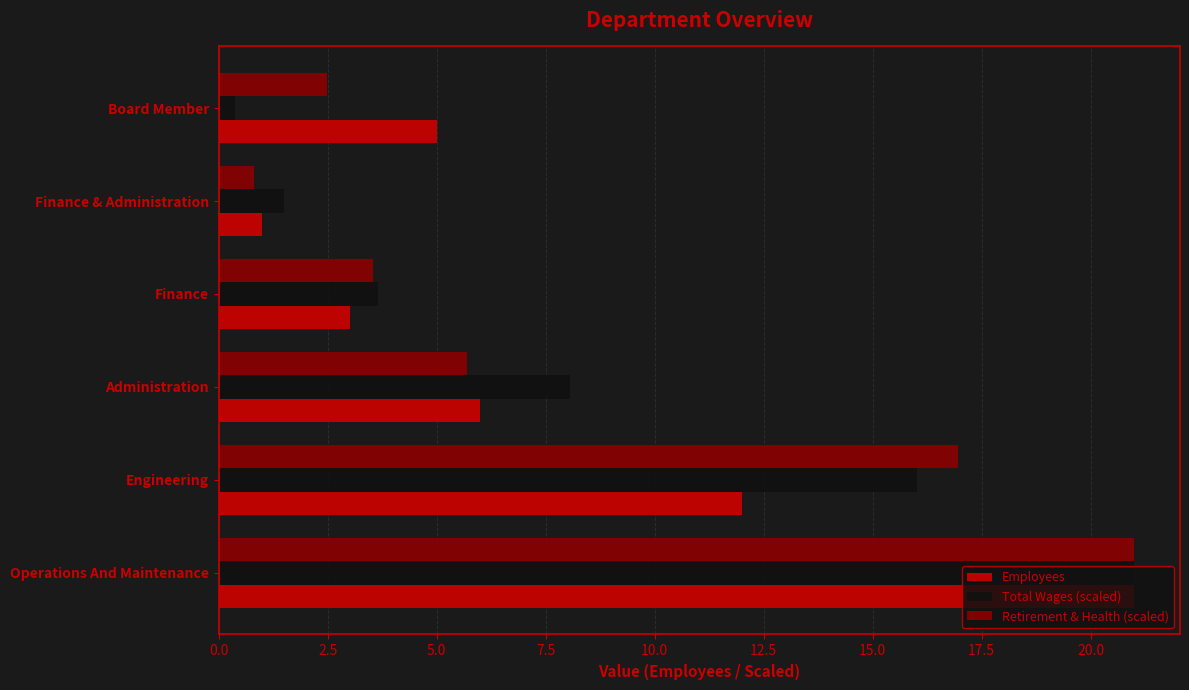

What is the sum of all Employees values?

48.0